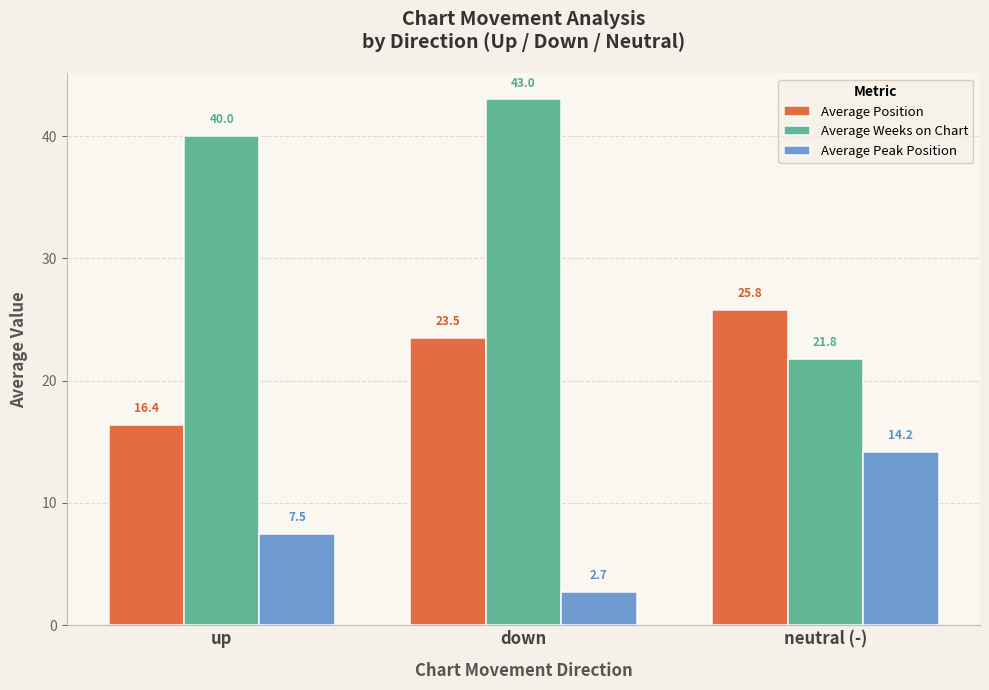

What is the spread (max minus min) of values at up?

32.5